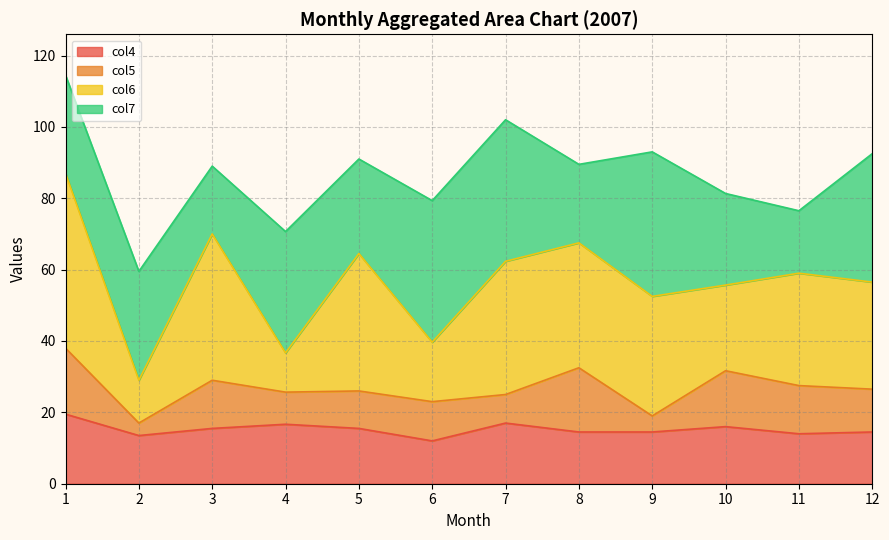

What are all the series names shown in the legend?

col4, col5, col6, col7